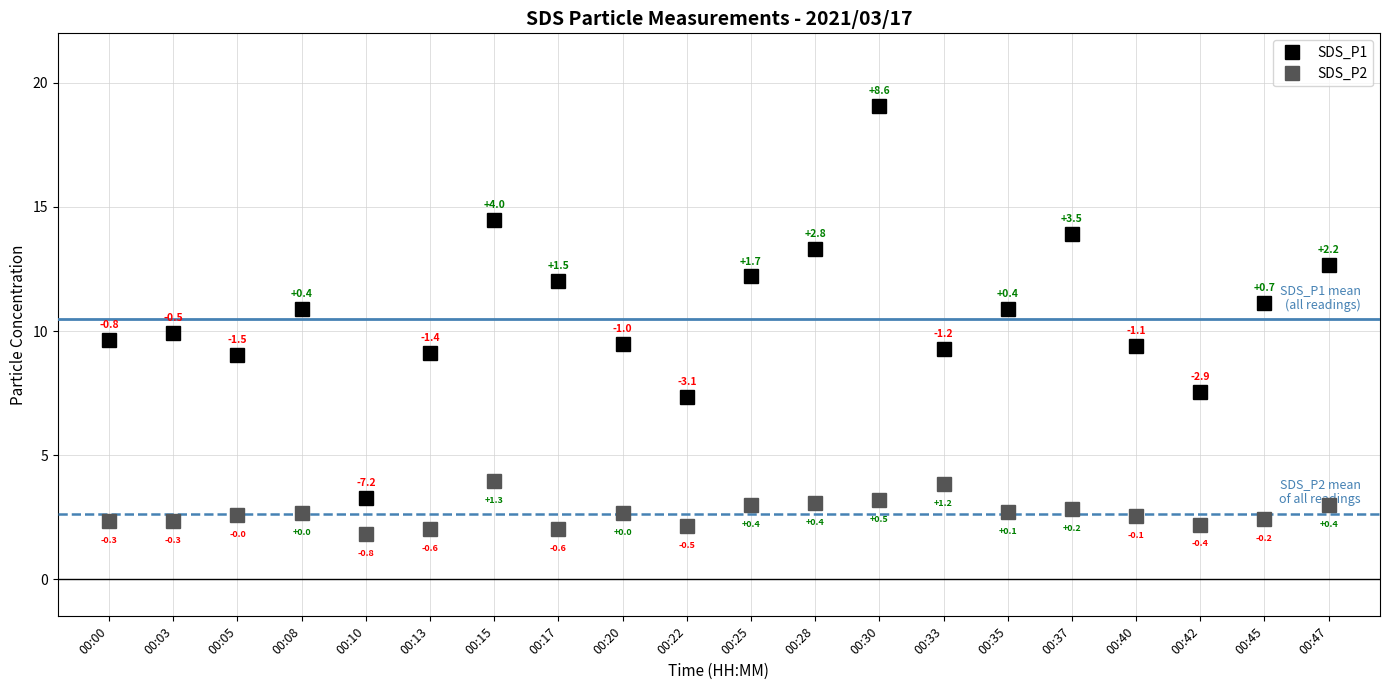

Between 00:35 and 00:47, which series saw the biggest shift?

SDS_P1